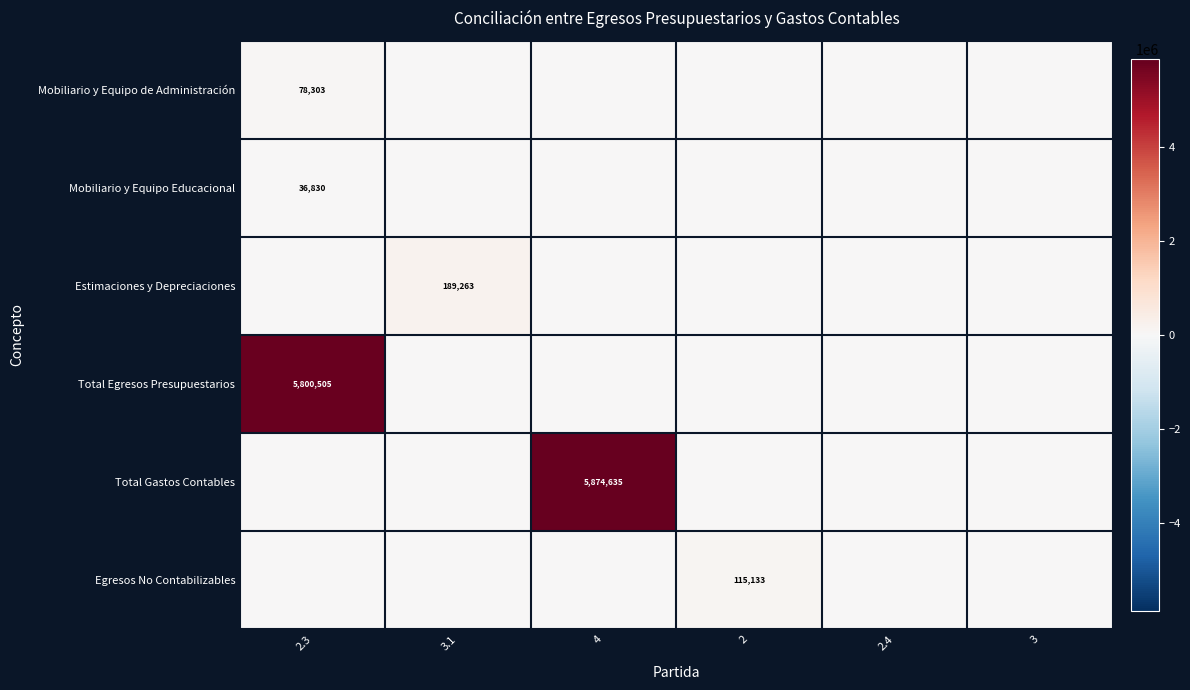

Is it true that Mobiliario y Equipo de Administración equals 78303 at 2.3?

True